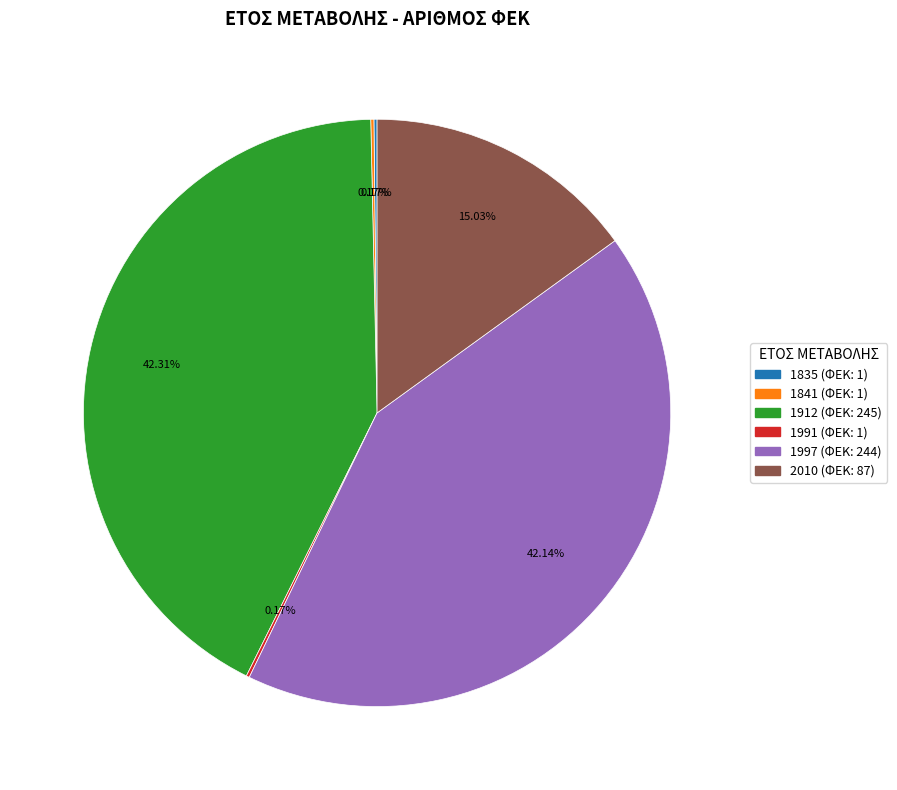

What is the ratio of the value at 1997 to the value at 2010?

2.8